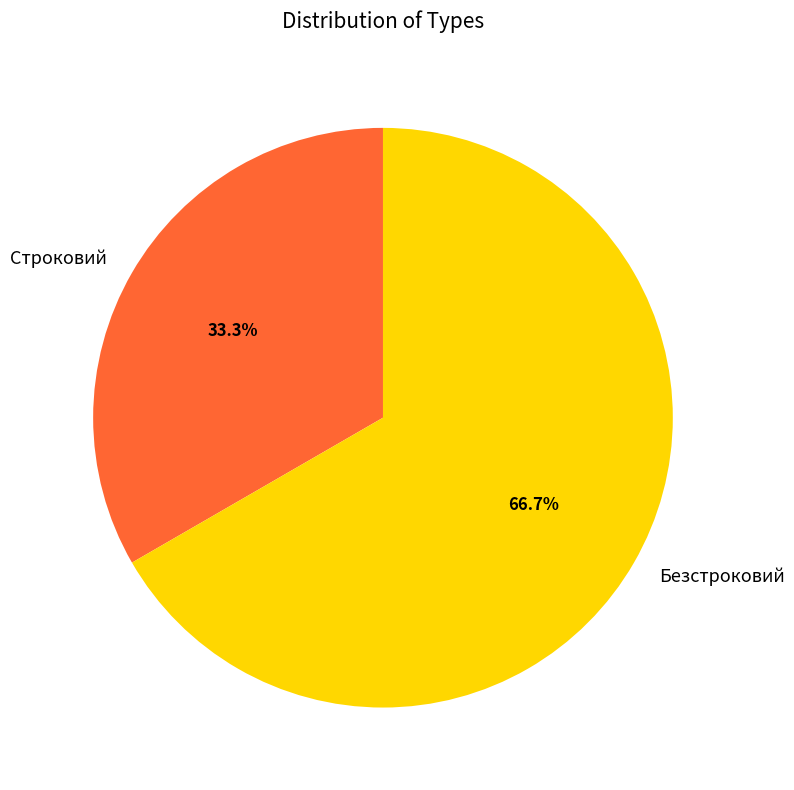

To the nearest percent, what portion does Строковий represent?

33%